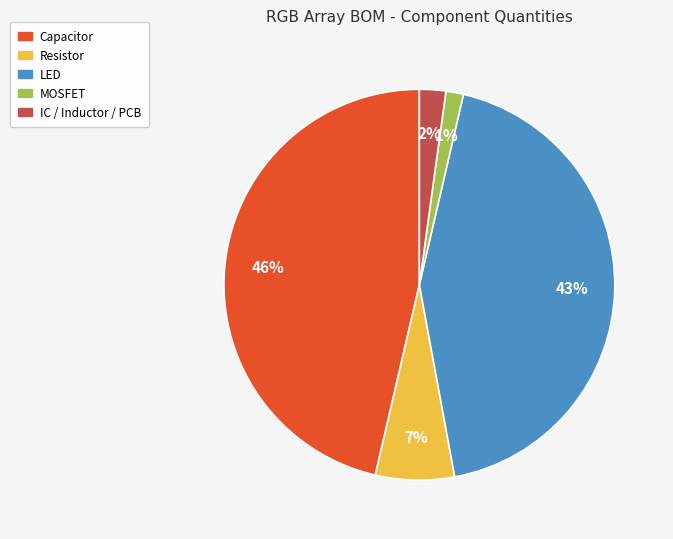

Is there a majority slice in this chart?

No